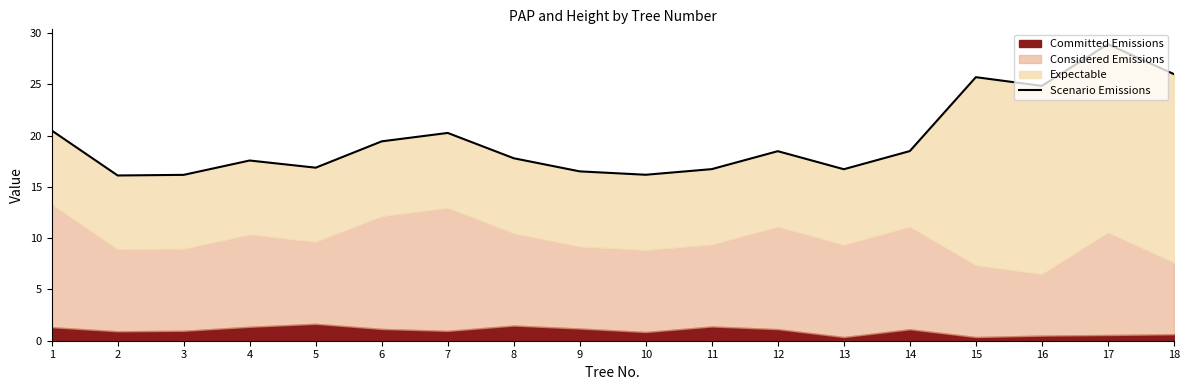

Reading left to right, list all the values displayed in this chart.

20.5	16.1	16.2	17.6	16.9	19.4	20.3	17.8	16.5	16.2	16.7	18.5	16.7	18.5	25.7	24.9	28.9	26.0